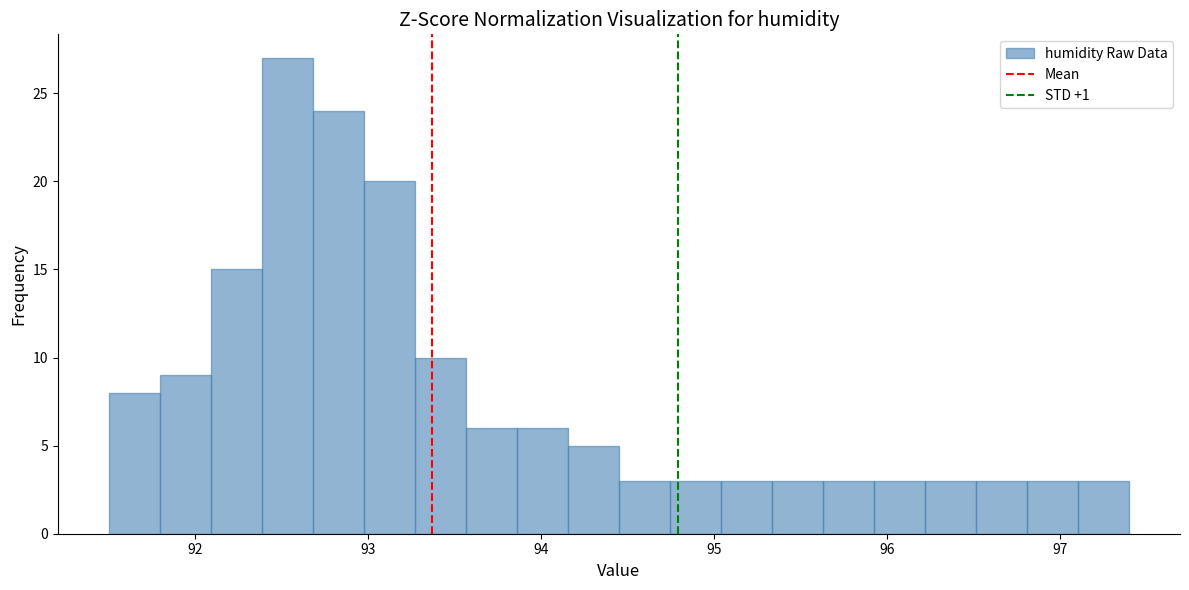

Read against the x-axis, roughly where is the centre of the tallest bar?

92.5